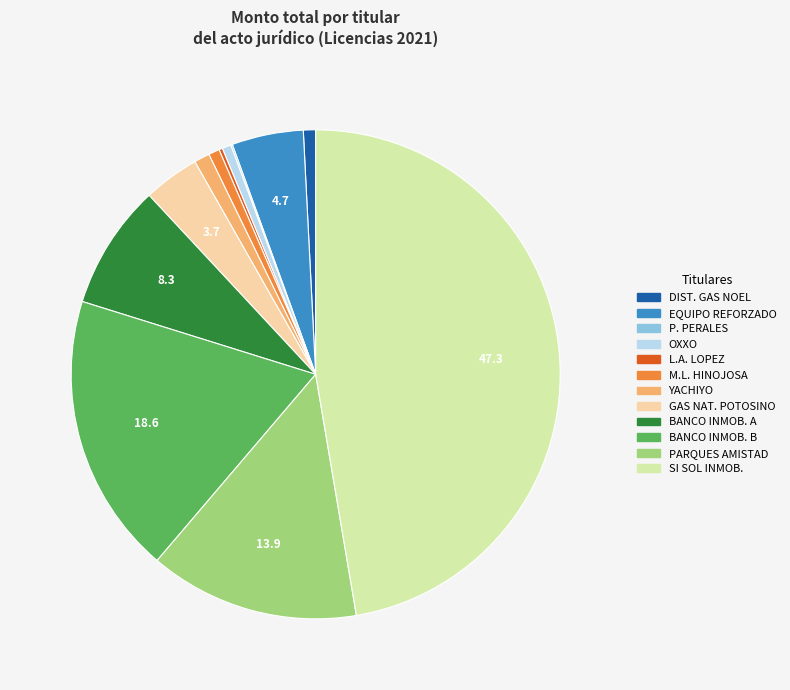

Does any single category account for the majority?

No